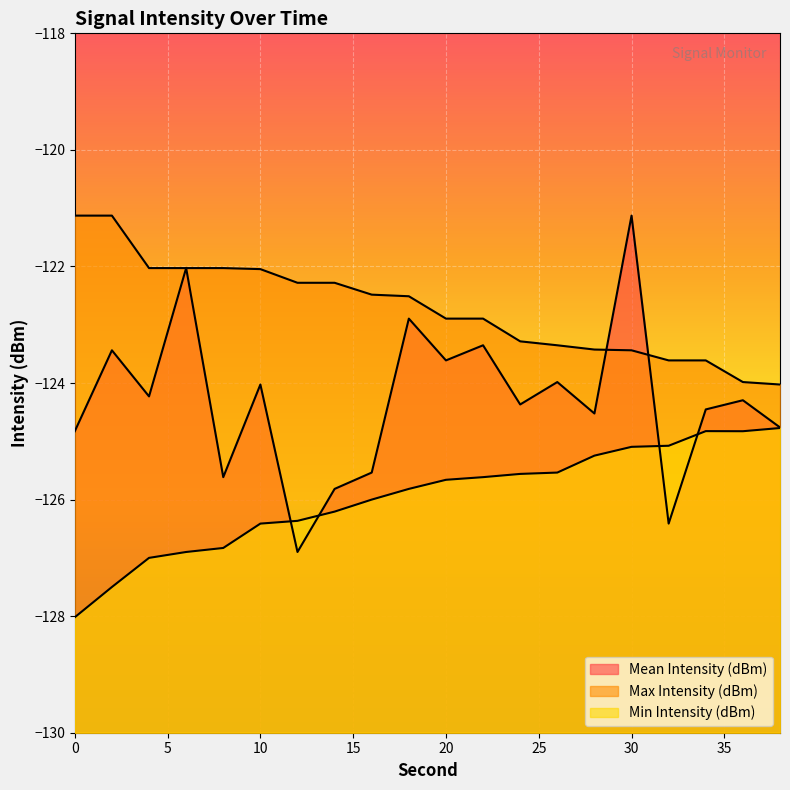

Is the value of Mean Intensity (dBm) at 36 greater than the value of Max Intensity (dBm) at 0?

No